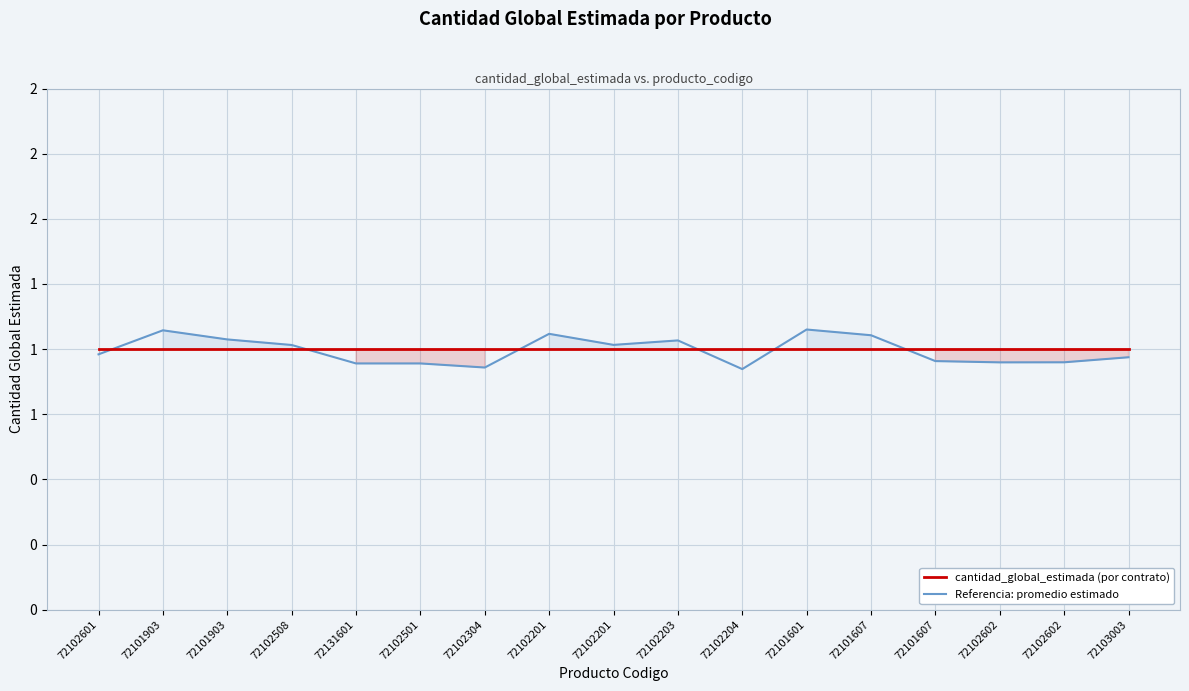

Reading left to right, list all the values displayed in this chart.

cantidad_global_estimada (por contrato): 1.0	1.0	1.0	1.0	1.0	1.0	1.0	1.0	1.0	1.0	1.0	1.0	1.0	1.0	1.0	1.0	1.0
Referencia: promedio estimado: 1.0	1.1	1.0	1.0	0.9	0.9	0.9	1.1	1.0	1.0	0.9	1.1	1.1	1.0	0.9	0.9	1.0